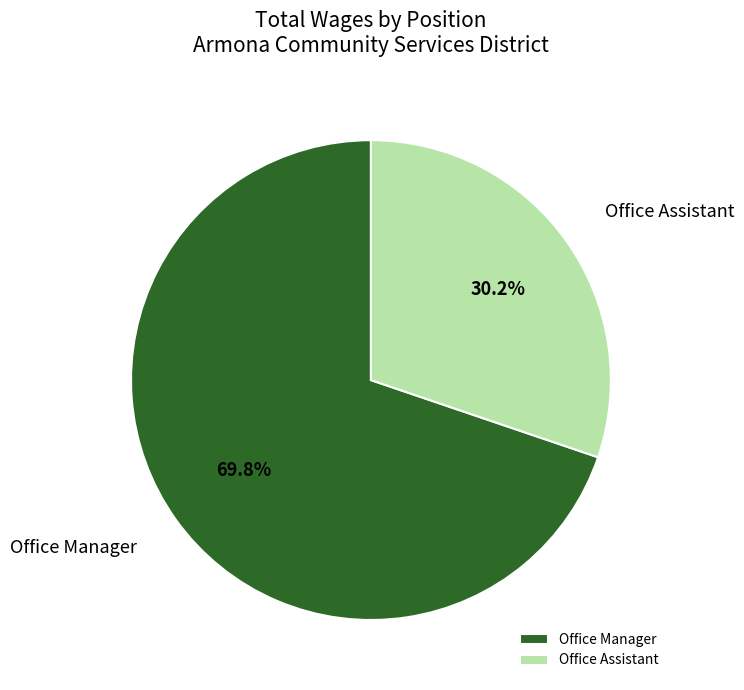

How much of the chart is everything except Office Manager?

30.2%